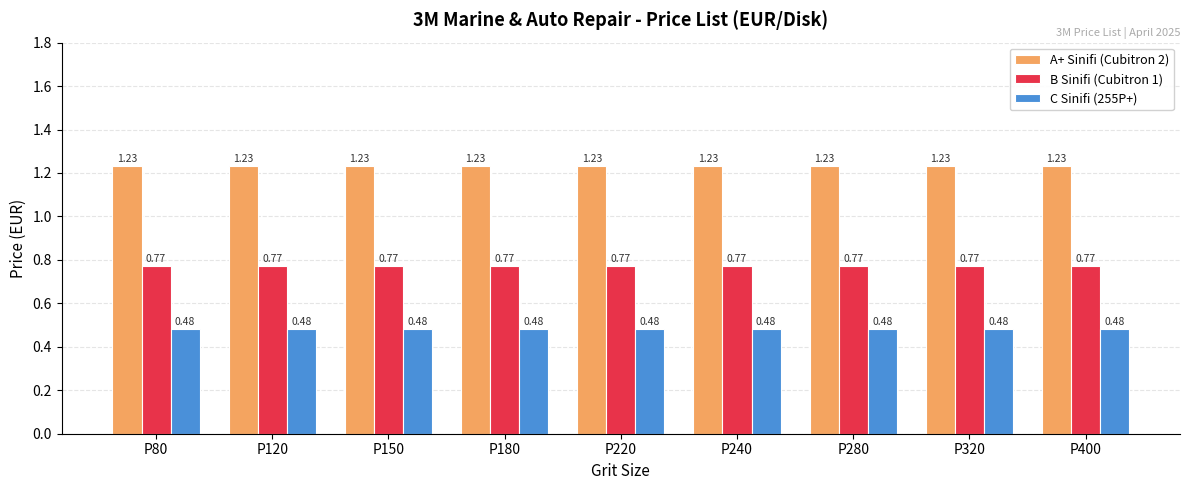

What is the sum of the C Sinifi (255P+) values at P220 and P80?

1.0